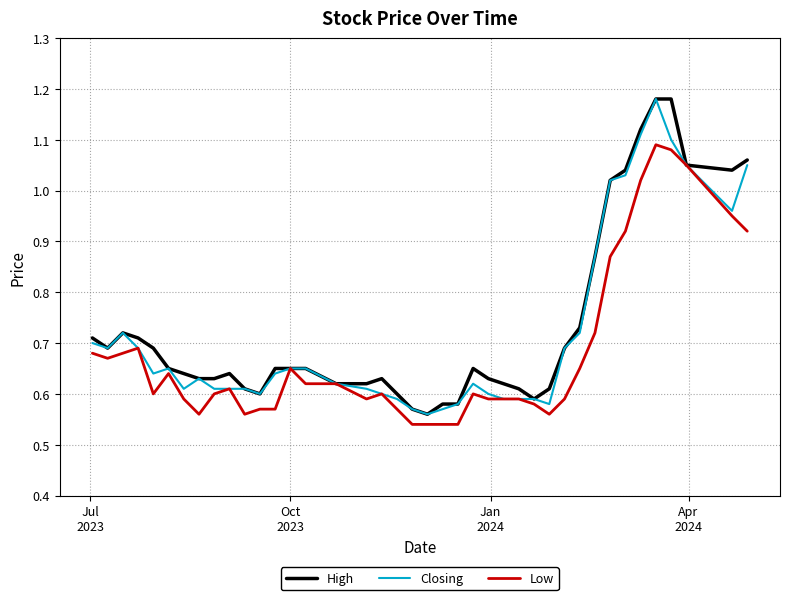

What is the greatest value displayed?

1.2